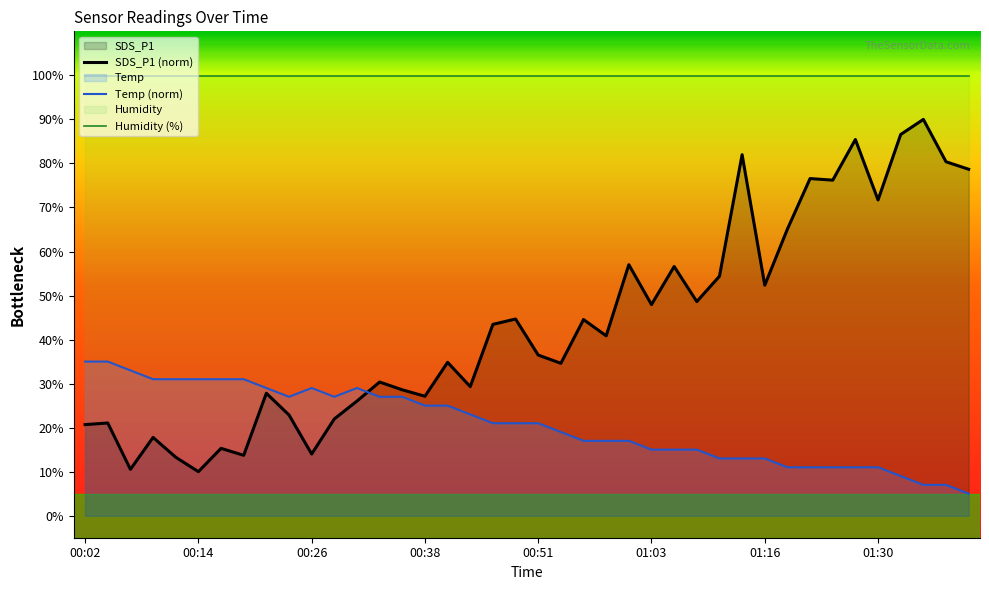

Which category has the highest value across all series?

00:02